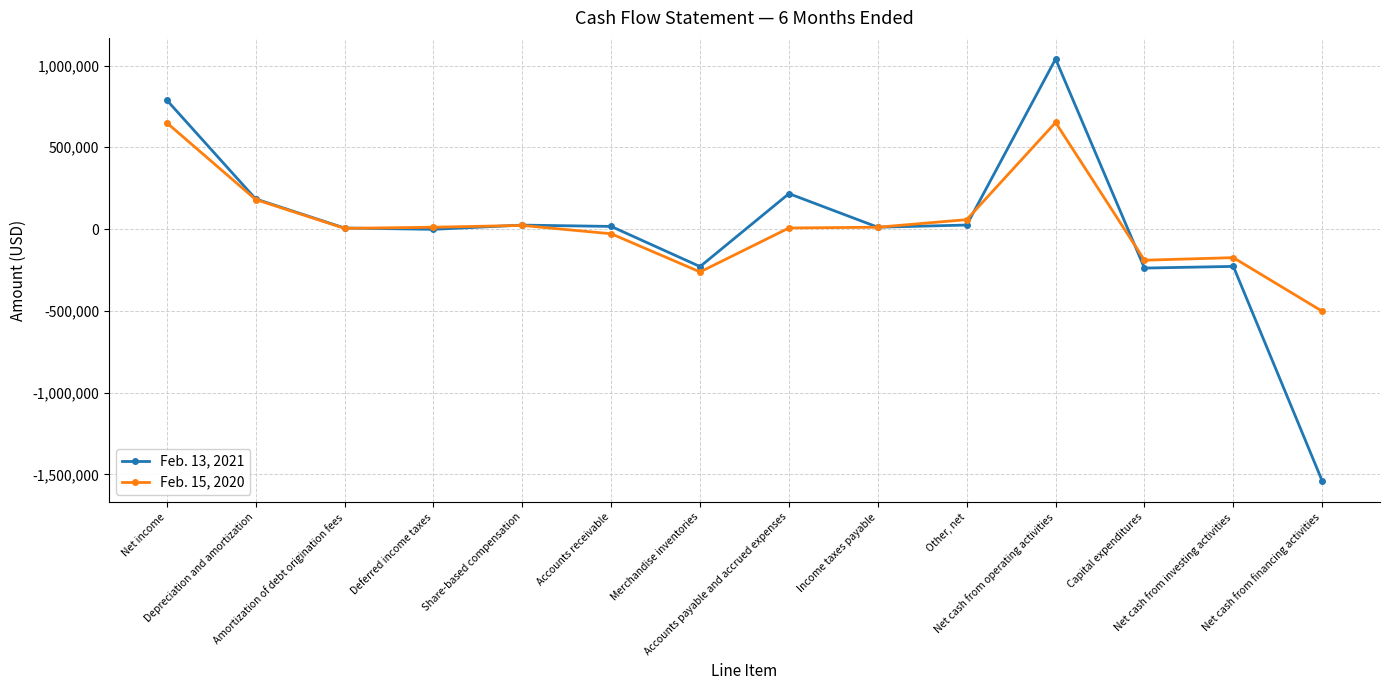

What is the difference between the second highest and second lowest values in the Feb. 15, 2020 series?

911854